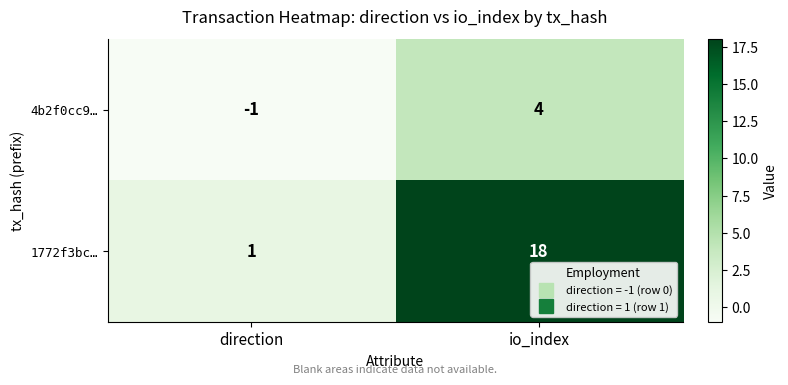

At io_index, list the series in order from largest to smallest.

1772f3bc…, 4b2f0cc9…